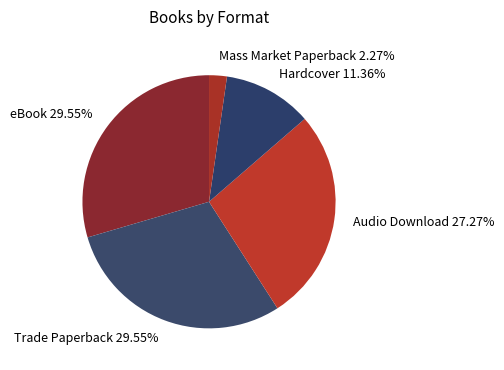

Between eBook and Hardcover, which is larger?

eBook